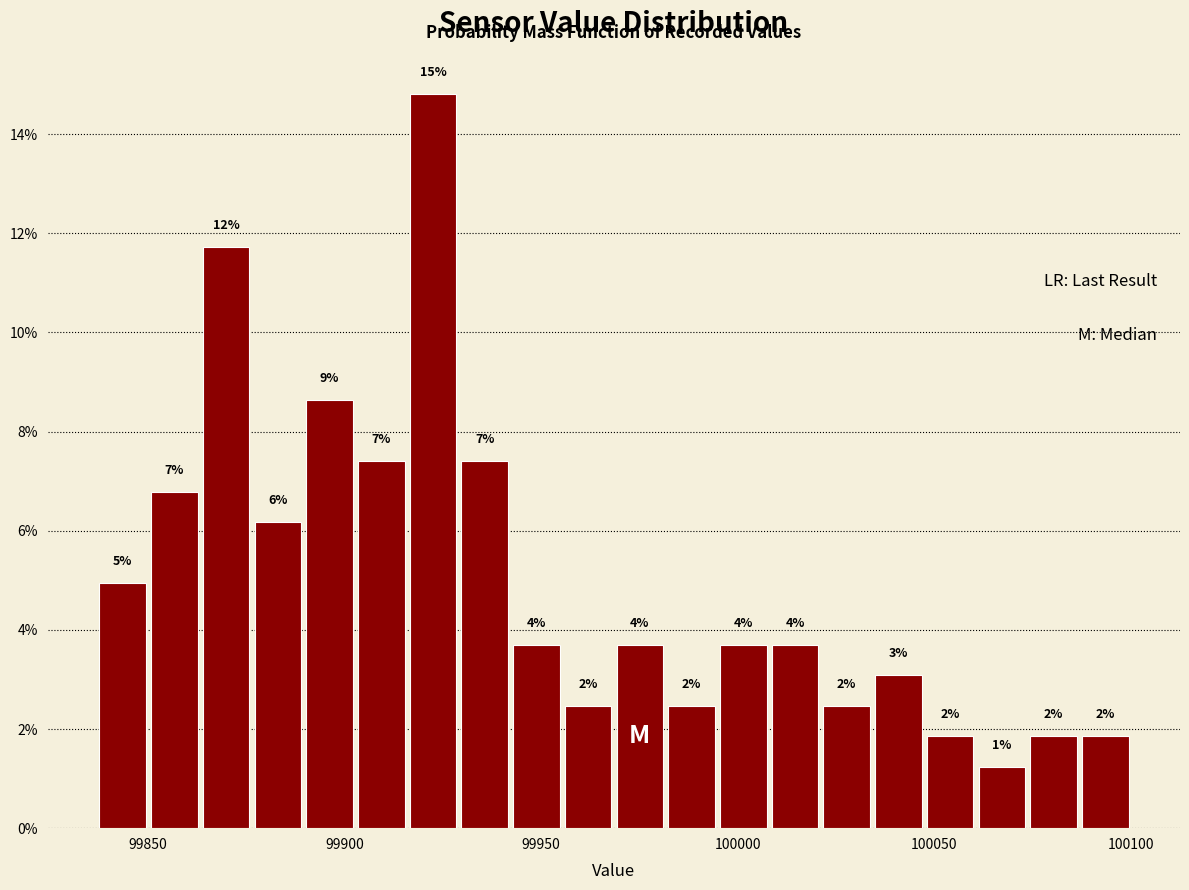

Around what value on the x-axis is the tallest bar? Give the approximate position of its centre, as read against the axis.

99925